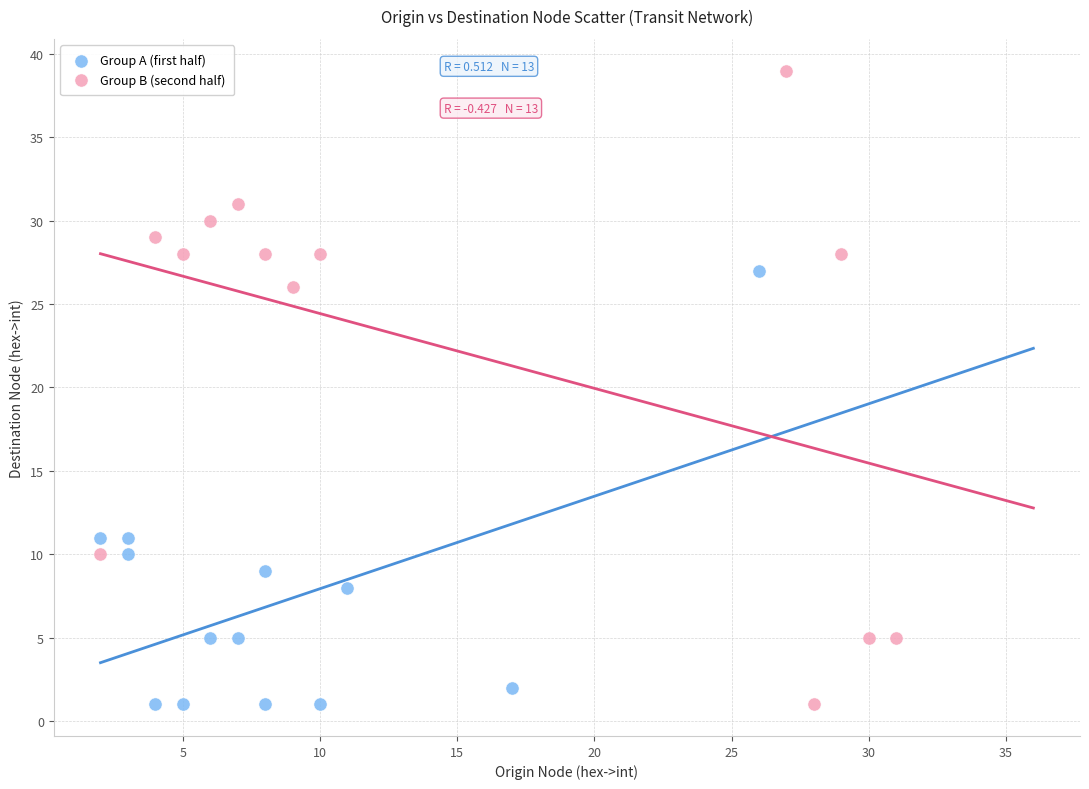

Which series reaches the maximum Y coordinate?

Group B (second half)